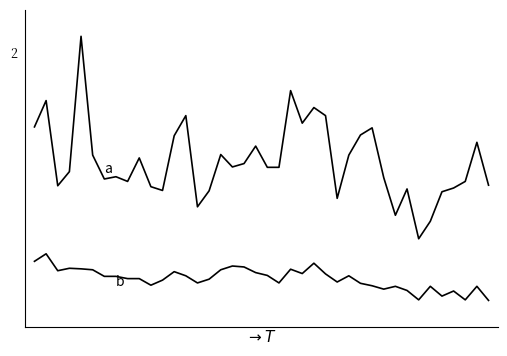

Does the chart display data point markers on the line(s)?

No